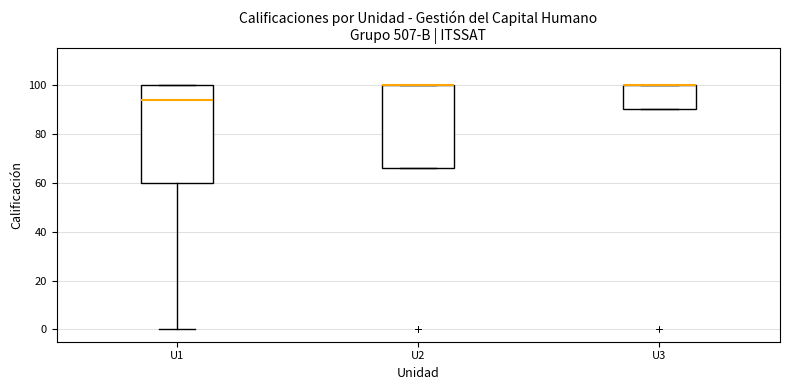

Where is the upper edge of the box for U1 on the y-axis? The values are not printed on the chart, so give them approximately, as read against the axis.

100